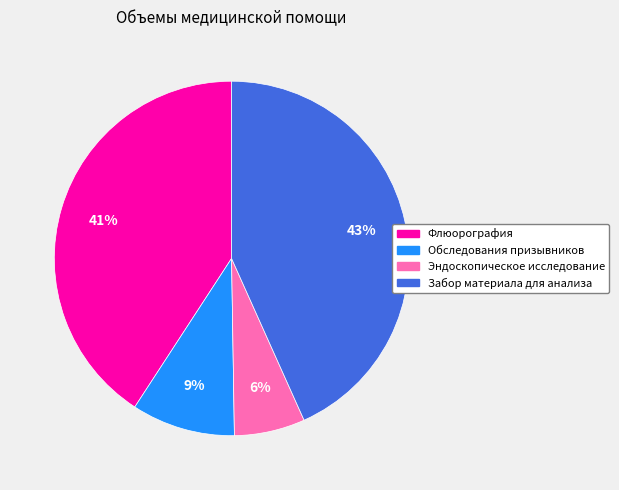

Approximately how many times larger is the value at Эндоскопическое исследование compared to Обследования призывников?

0.7